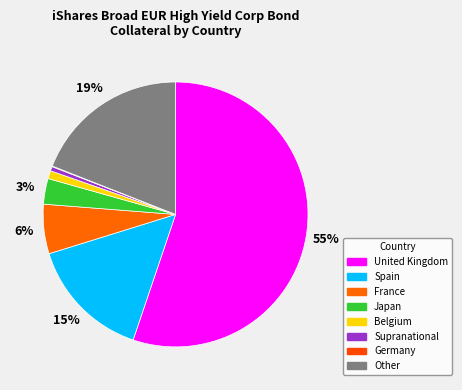

Which slice is the smallest?

Germany